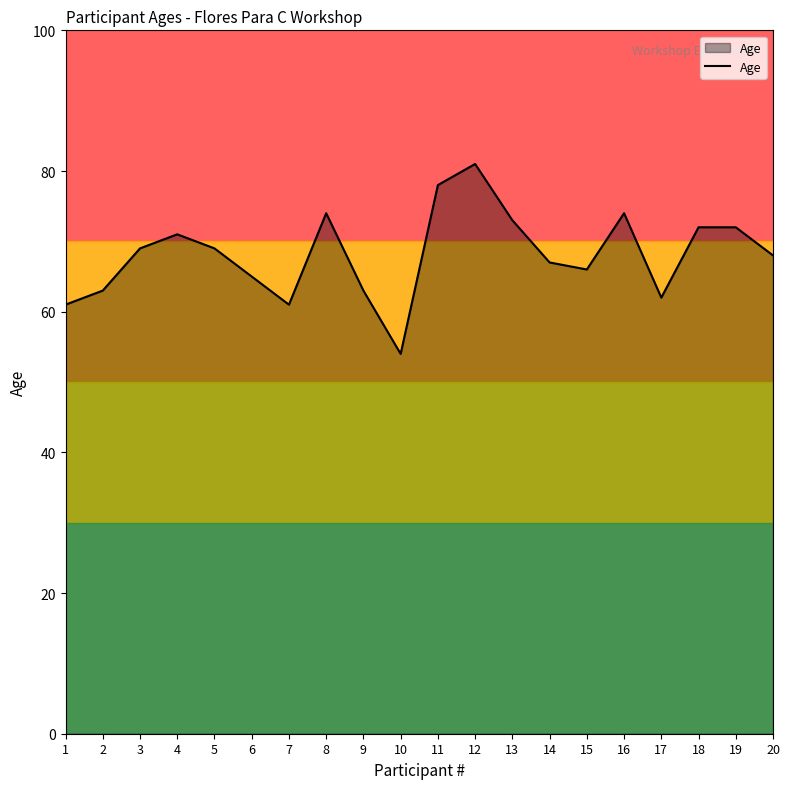

Reading left to right, transcribe all the data shown in this chart.

1=61	2=63	3=69	4=71	5=69	6=65	7=61	8=74	9=63	10=54	11=78	12=81	13=73	14=67	15=66	16=74	17=62	18=72	19=72	20=68